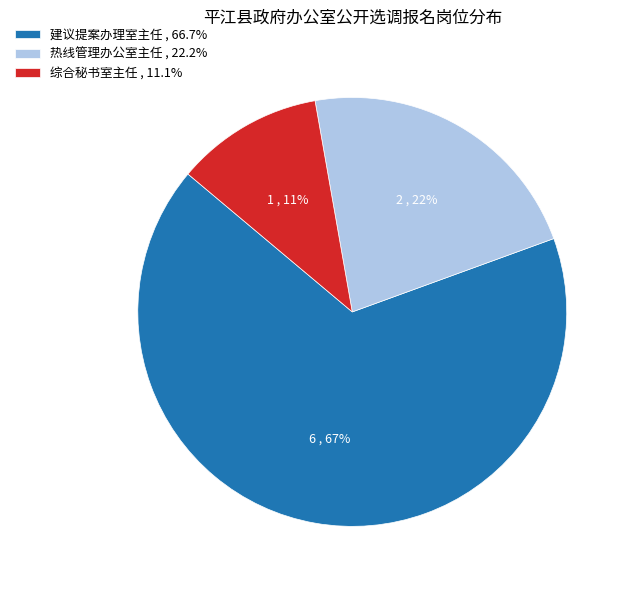

Which category has the biggest portion of the pie?

建议提案办理室主任